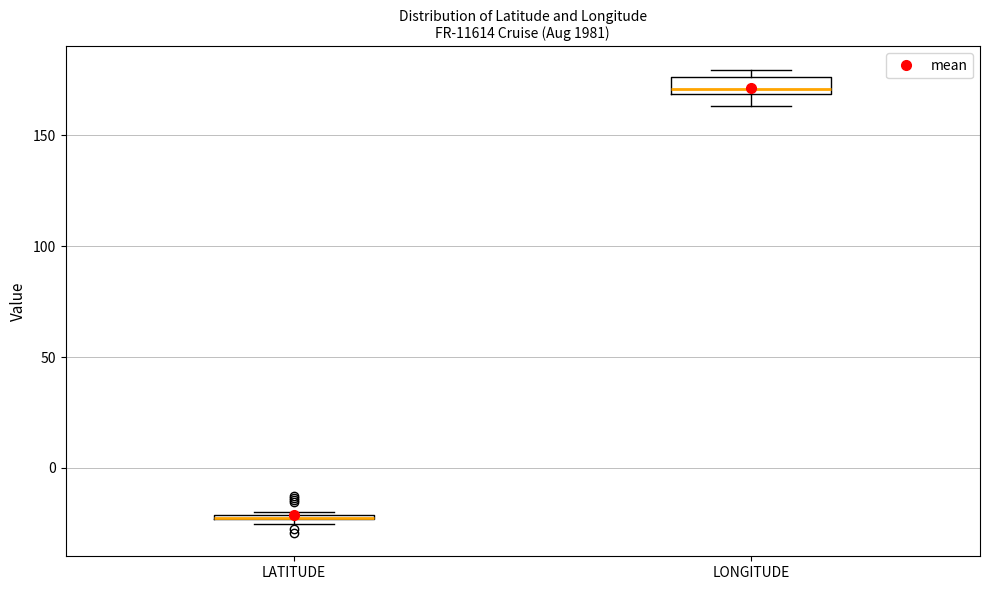

Where is the lower edge of the box for LONGITUDE on the y-axis? The values are not printed on the chart, so give them approximately, as read against the axis.

170